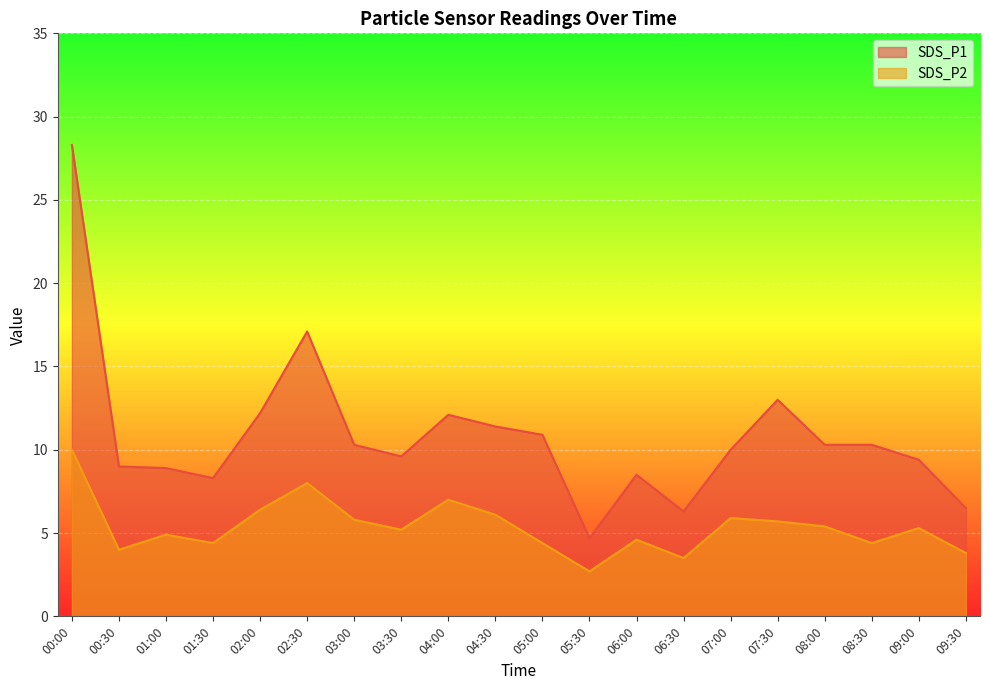

What is the spread (max minus min) of values at 06:30?

2.8